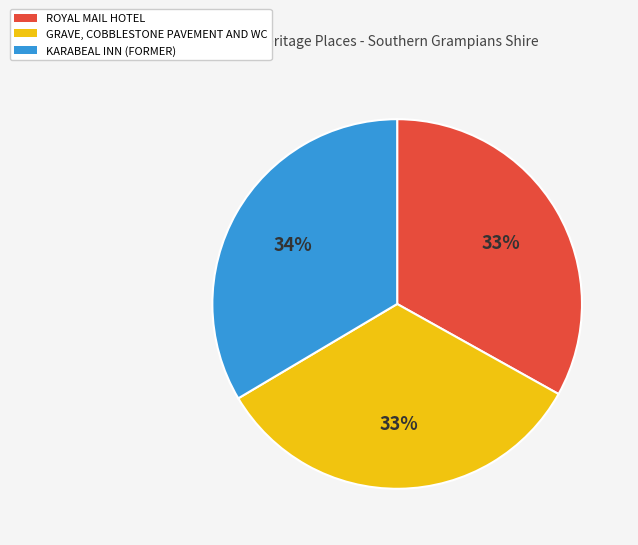

Combined, do GRAVE, COBBLESTONE PAVEMENT AND WC and ROYAL MAIL HOTEL account for over 50%?

Yes